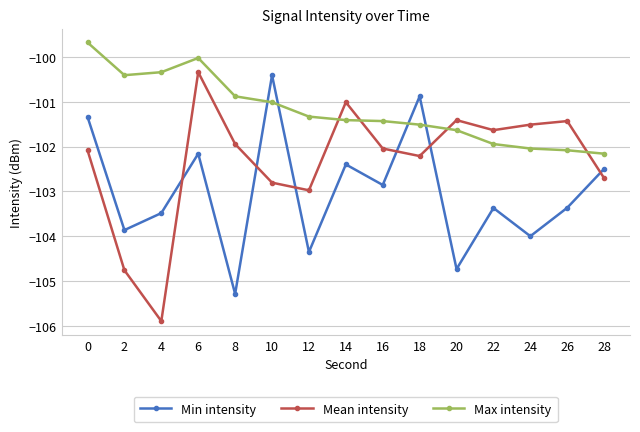

What are all the series names shown in the legend?

Min intensity, Mean intensity, Max intensity